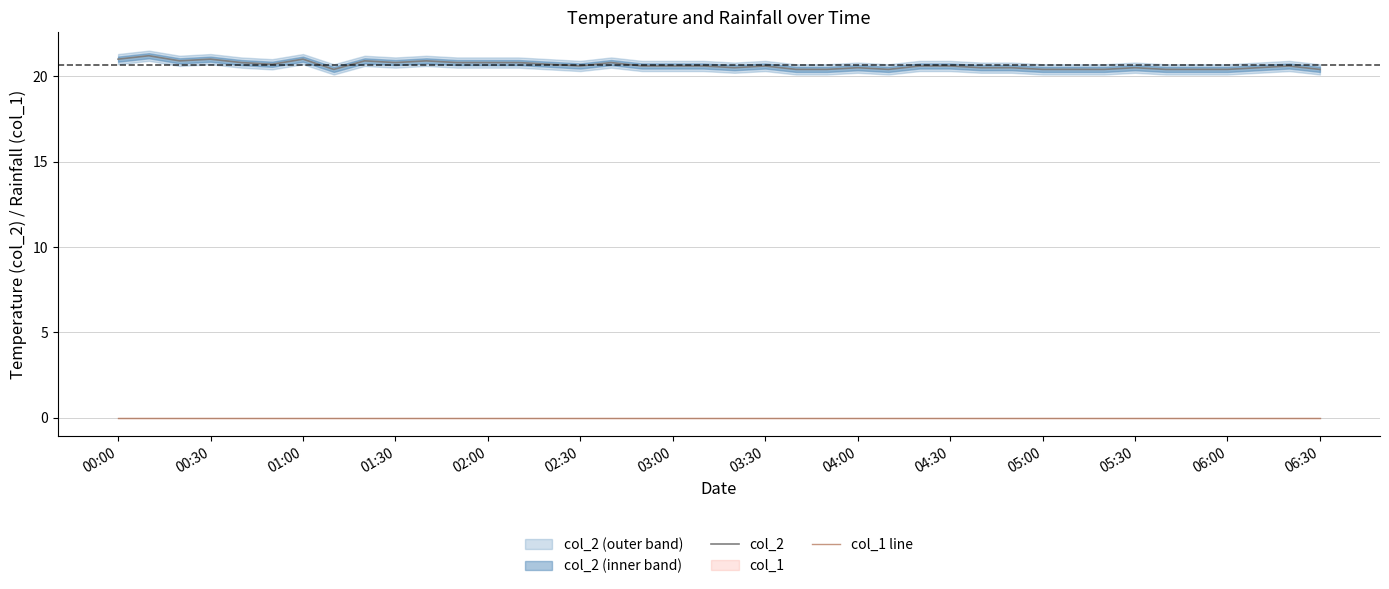

True or false: col_2 has a value of 30.3 at 00:30.

False